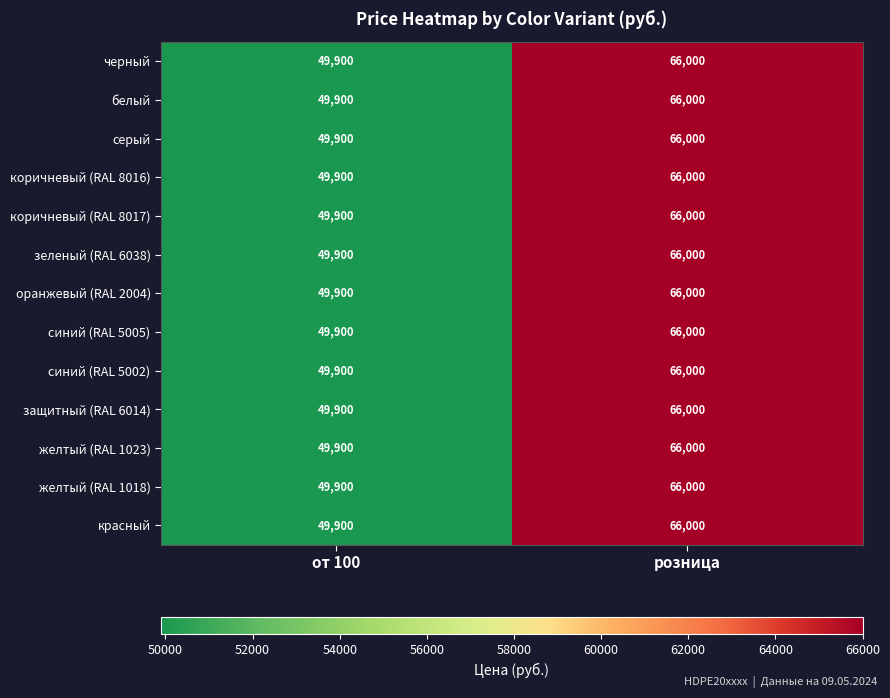

What is the highest value of the коричневый (RAL 8016) series?

66000